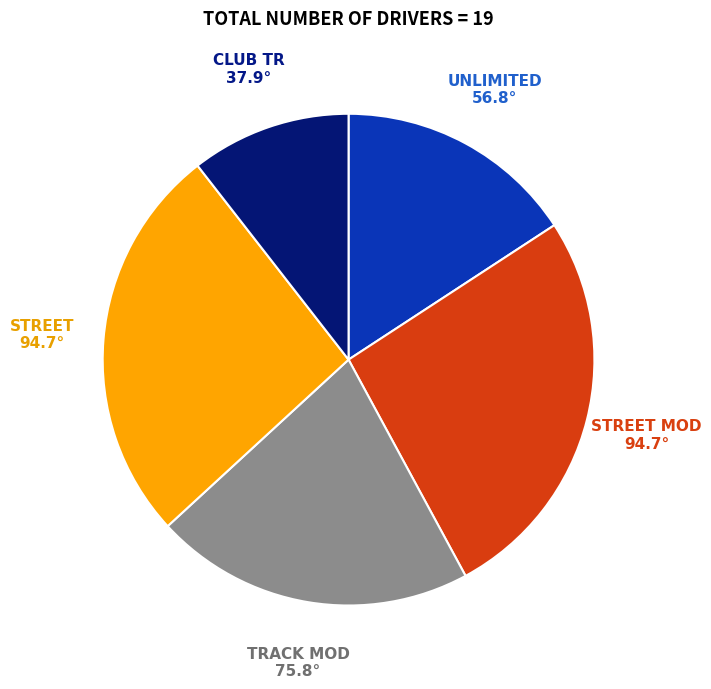

Count the number of slices in the pie.

5